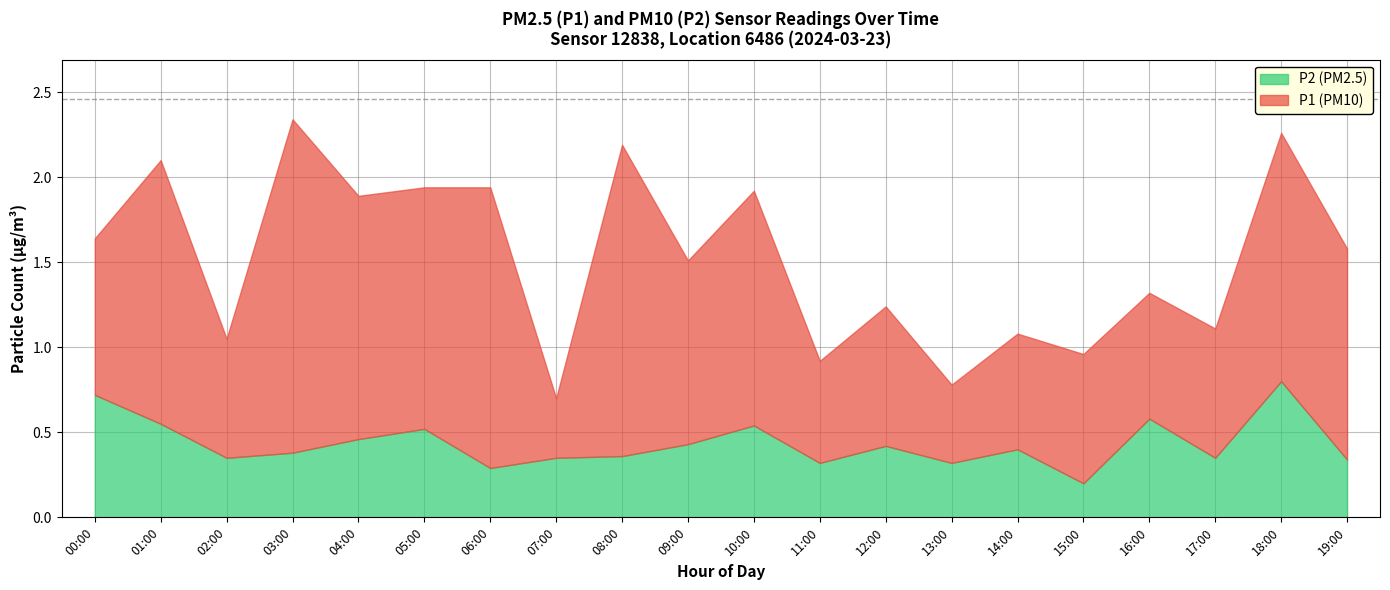

True or false: P2 and P1 cross at least once.

False